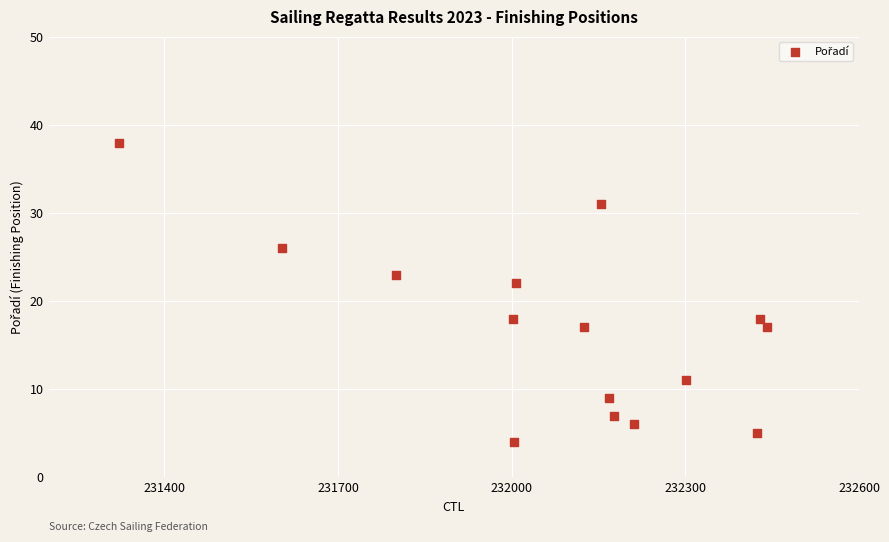

What is the range of X values (max minus min)?

1119